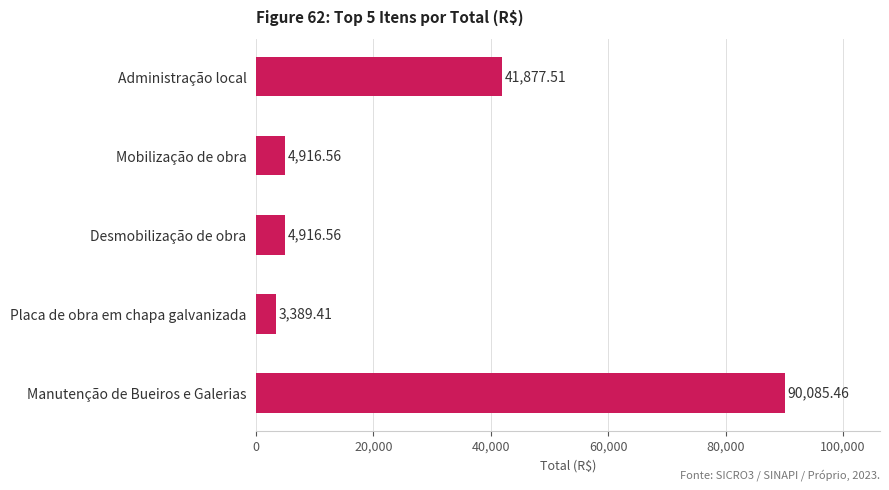

What is the label of the 4th bar from the top?

Placa de obra em chapa galvanizada